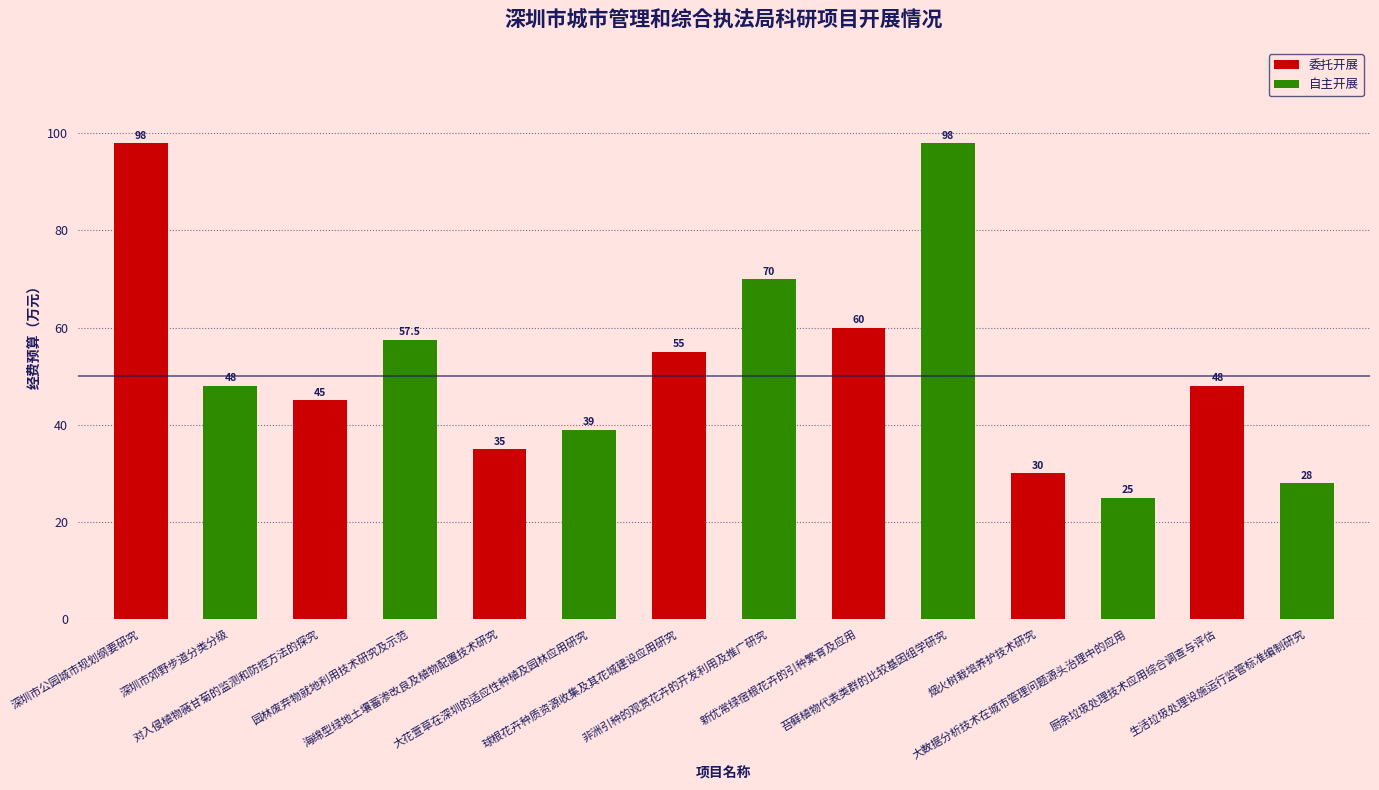

What is the label of the 6th bar from the left?

大花萱草在深圳的适应性种植及园林应用研究